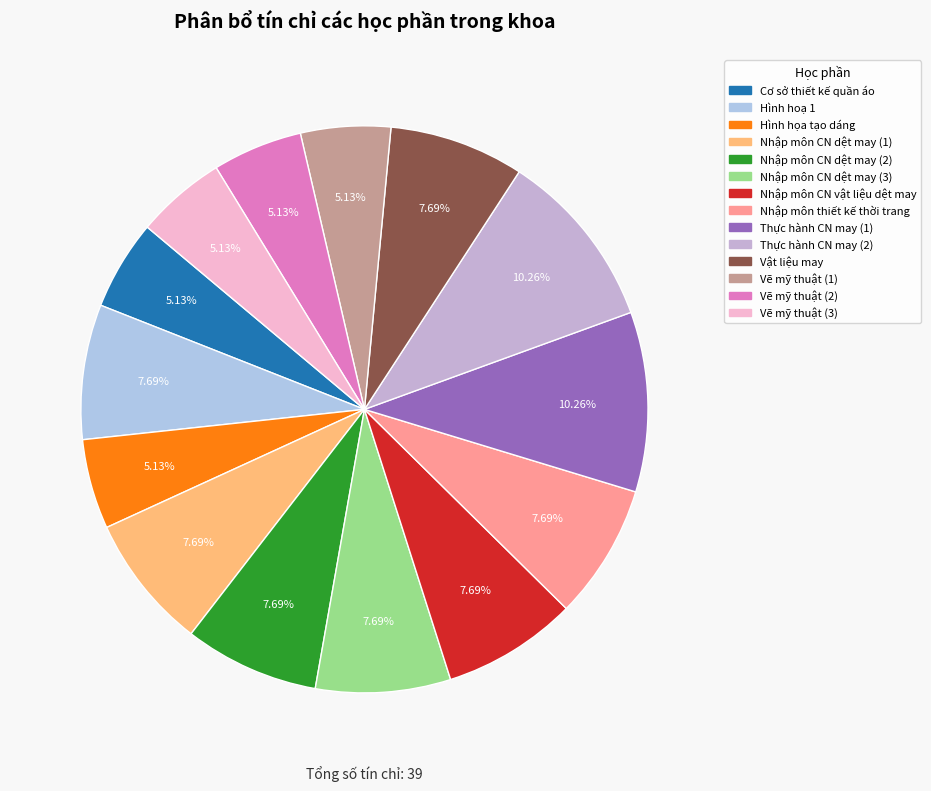

Count the number of slices in the pie.

14